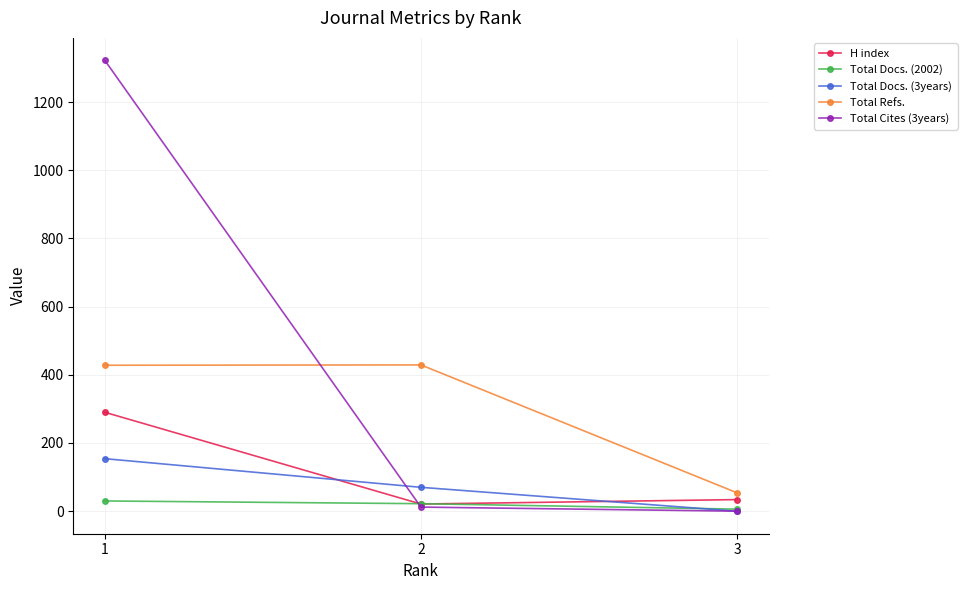

Is the value of Total Docs. (2002) at 1 greater than the value of Total Cites (3years) at 2?

Yes